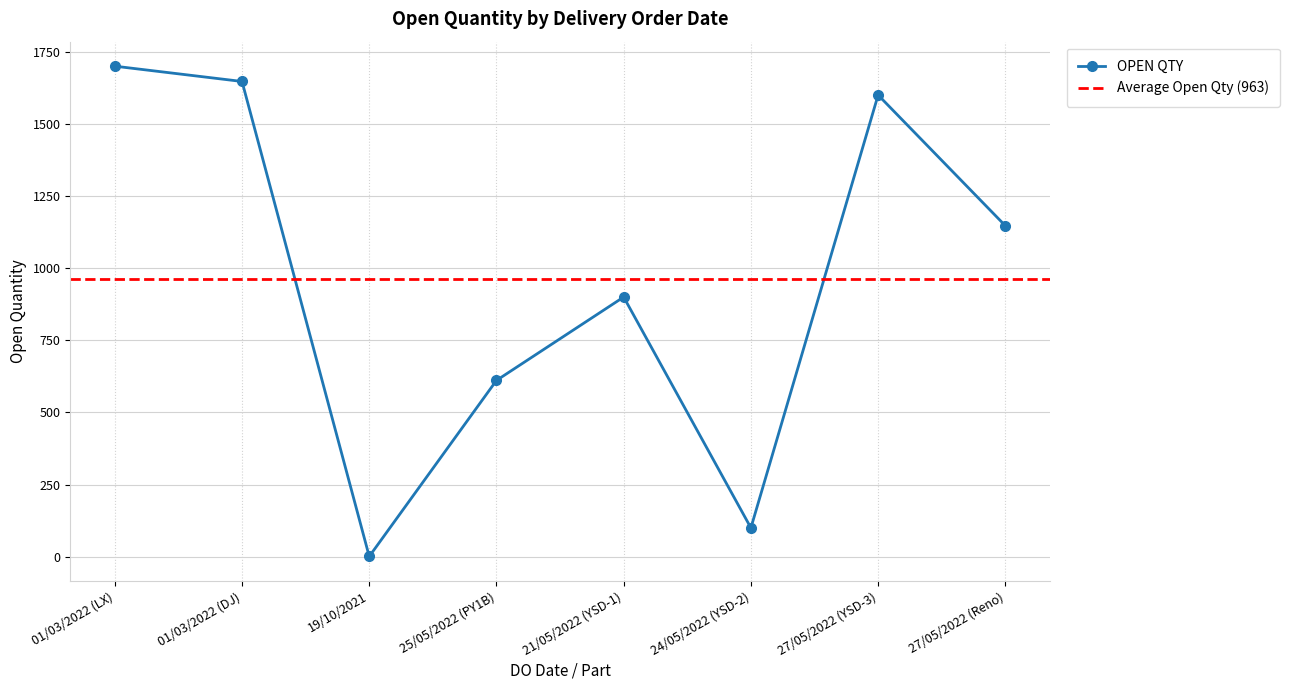

Where is OPEN QTY nearest to the value 850?

21/05/2022 (YSD-1)